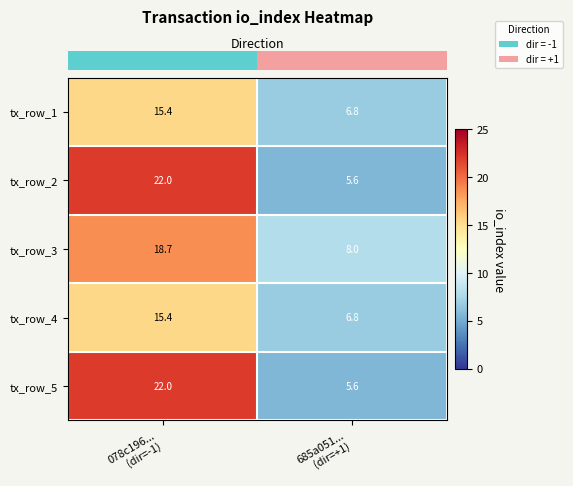

What is the maximum value for tx_row_4?

15.4